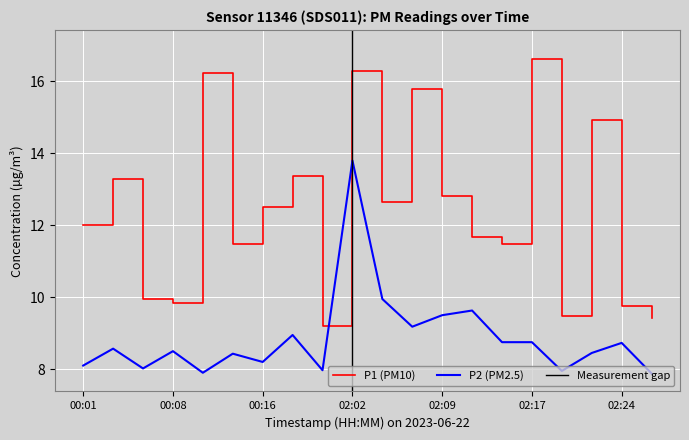

How many series are shown in this chart?

2